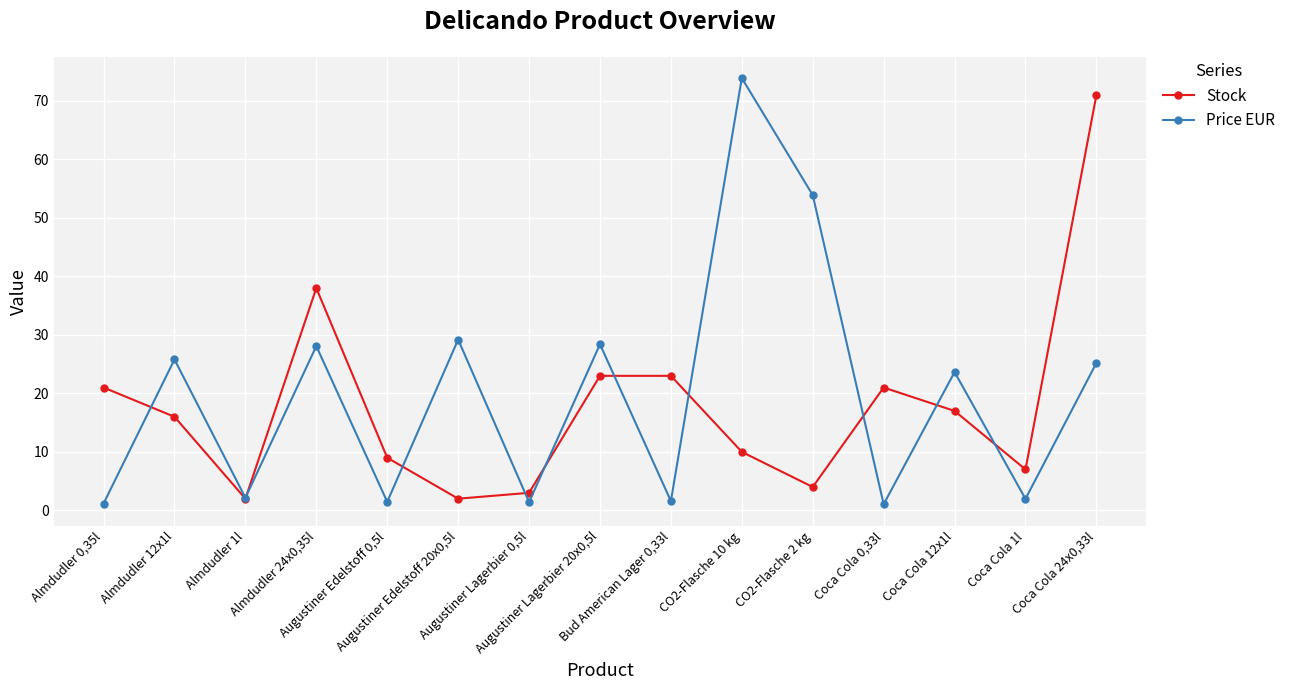

Which series has the largest range (max minus min)?

Price EUR